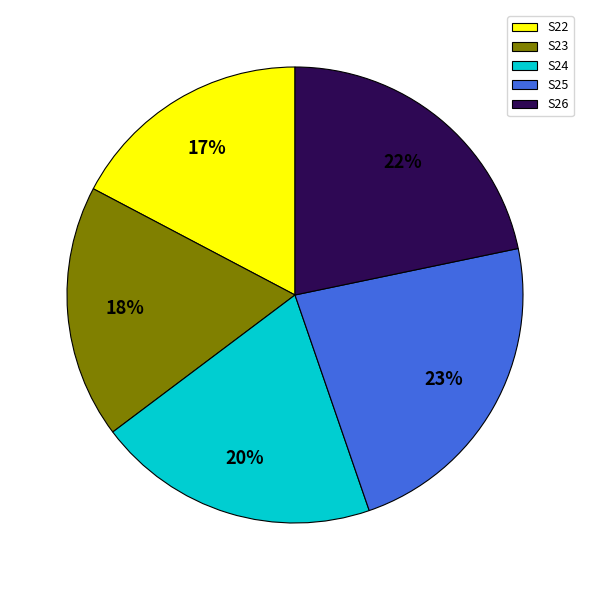

Which slice is the smallest?

S22